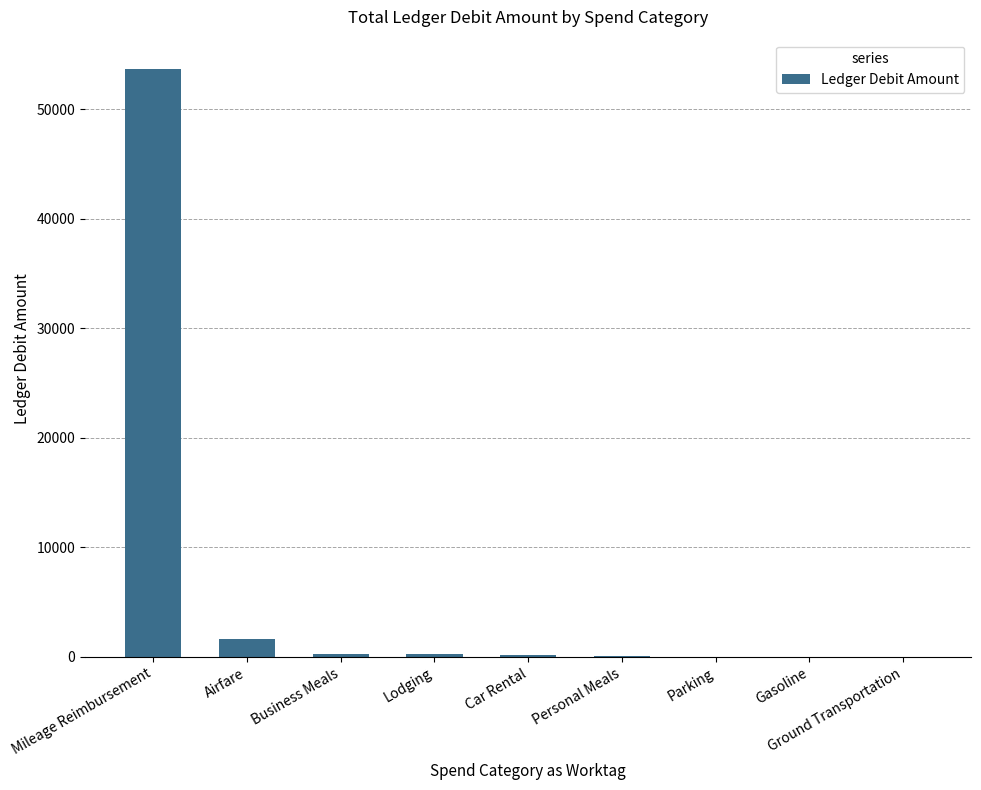

What is the sum of the values at Personal Meals and Business Meals?

299.7